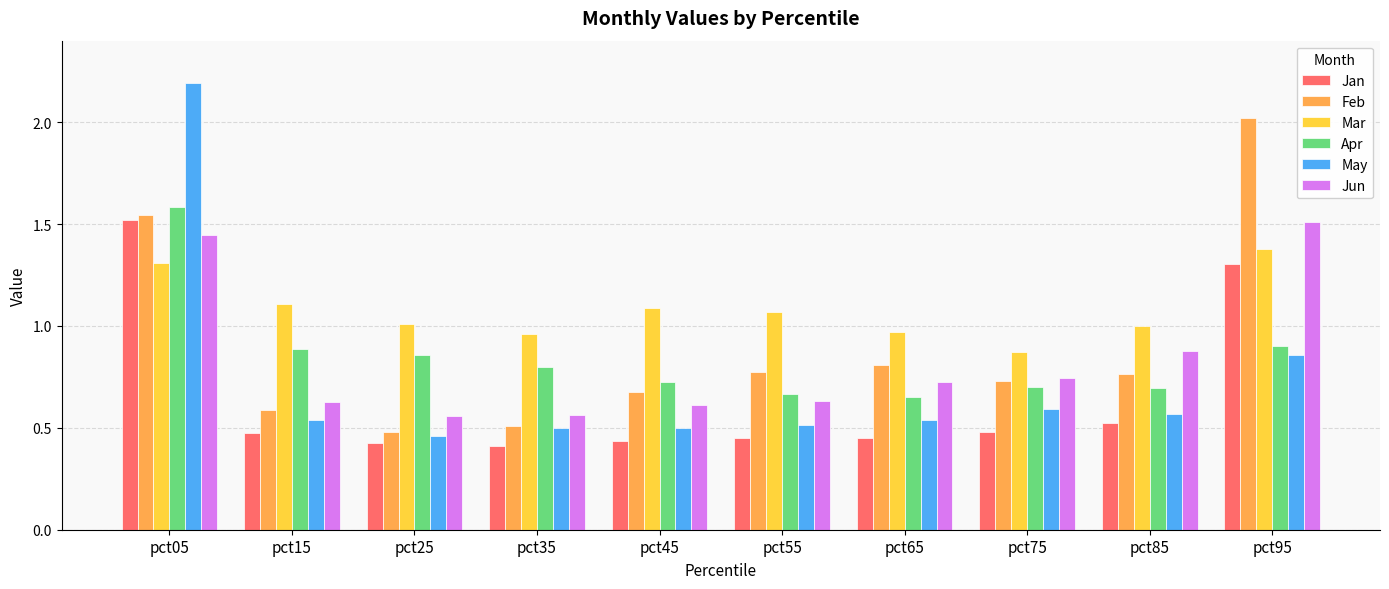

The Jan series shows 0.5 at pct55. True or false?

True